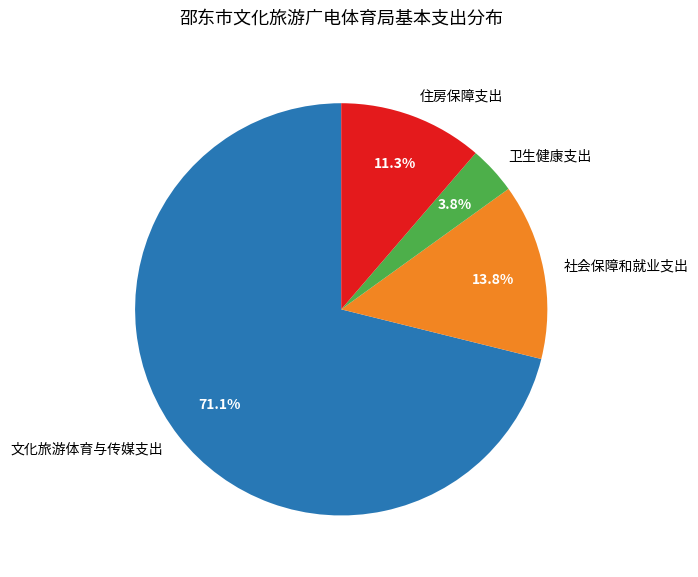

Count the number of slices in the pie.

4